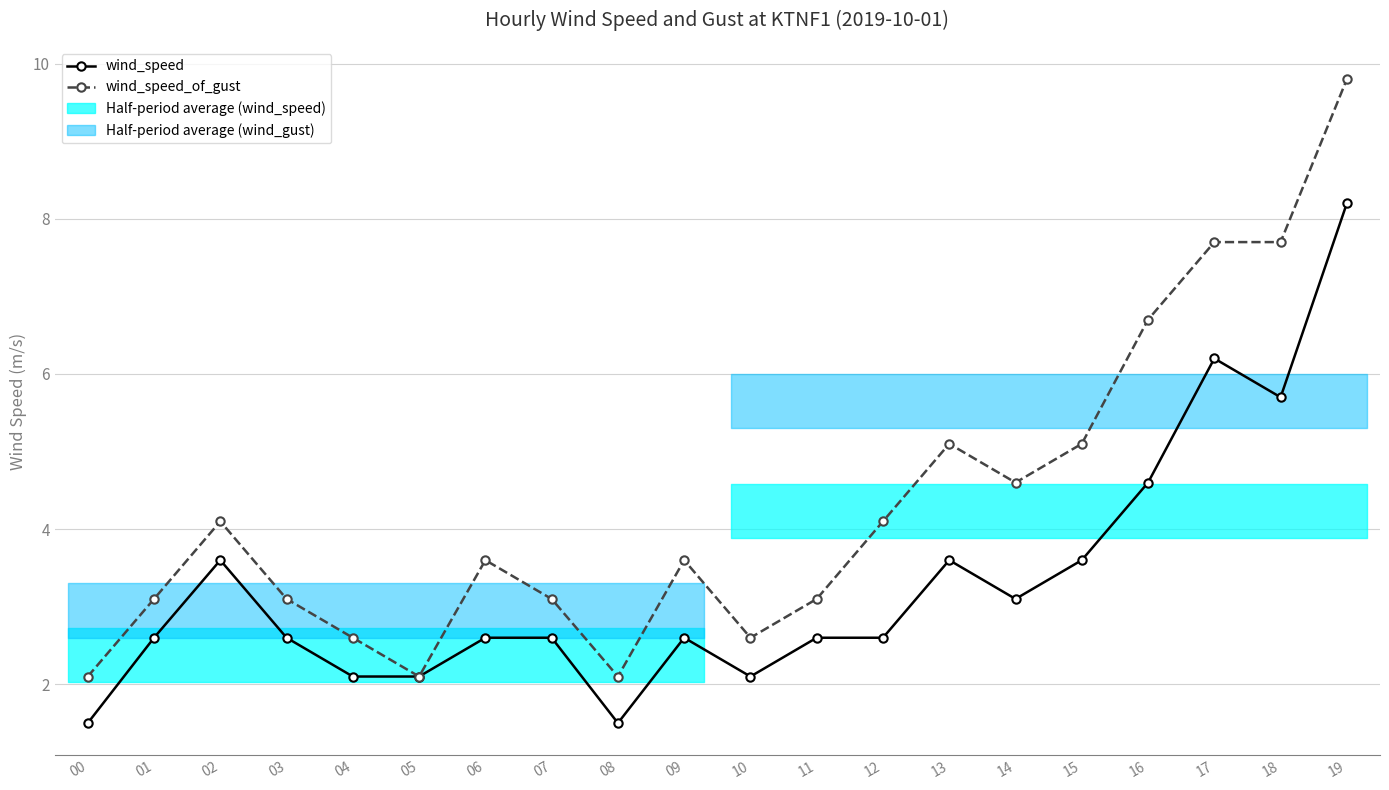

List the series in order of their peak value, lowest first.

wind_speed, wind_speed_of_gust